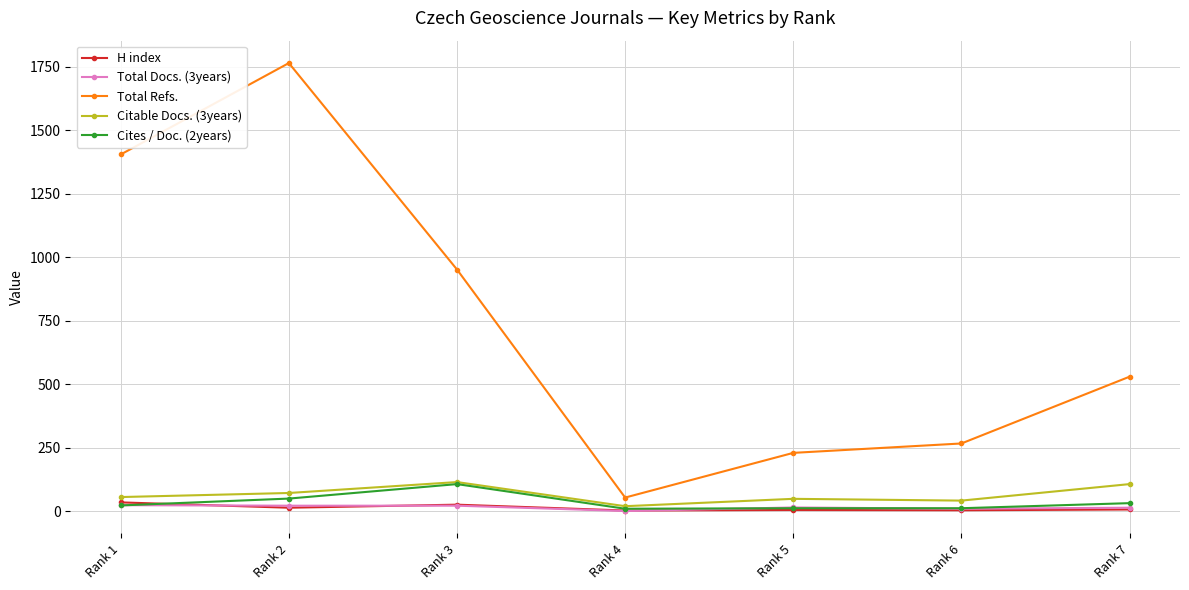

Is the value of Total Refs. at Rank 3 greater than the value of Total Docs. (3years) at Rank 6?

Yes